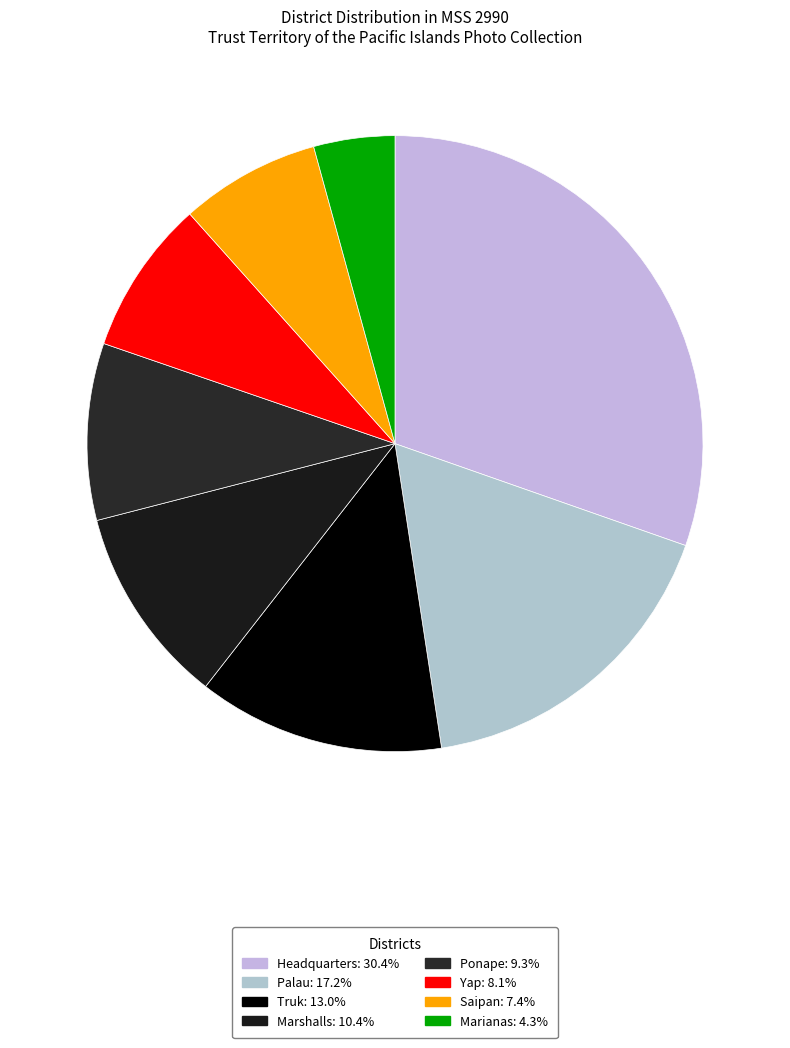

Is it true that Yap is 8% of the pie?

True